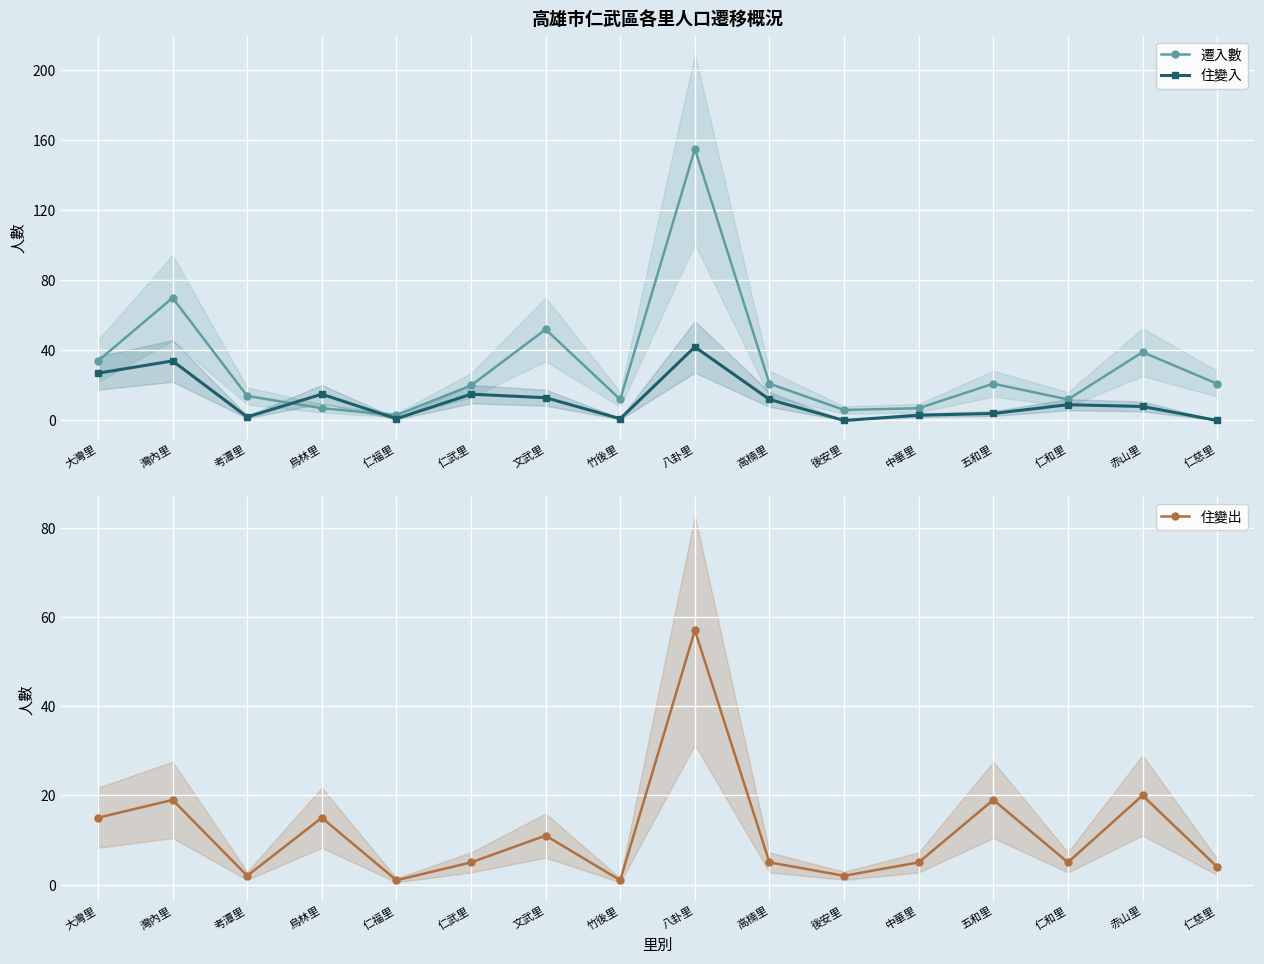

Reading left to right, transcribe all the data shown in this chart.

遷入數: 大灣里=34	灣內里=70	考潭里=14	烏林里=7	仁福里=3	仁武里=20	文武里=52	竹後里=12	八卦里=155	高楠里=21	後安里=6	中華里=7	五和里=21	仁和里=12	赤山里=39	仁慈里=21
住變入: 大灣里=27	灣內里=34	考潭里=2	烏林里=15	仁福里=1	仁武里=15	文武里=13	竹後里=1	八卦里=42	高楠里=12	後安里=0	中華里=3	五和里=4	仁和里=9	赤山里=8	仁慈里=0
住變出: 大灣里=15	灣內里=19	考潭里=2	烏林里=15	仁福里=1	仁武里=5	文武里=11	竹後里=1	八卦里=57	高楠里=5	後安里=2	中華里=5	五和里=19	仁和里=5	赤山里=20	仁慈里=4